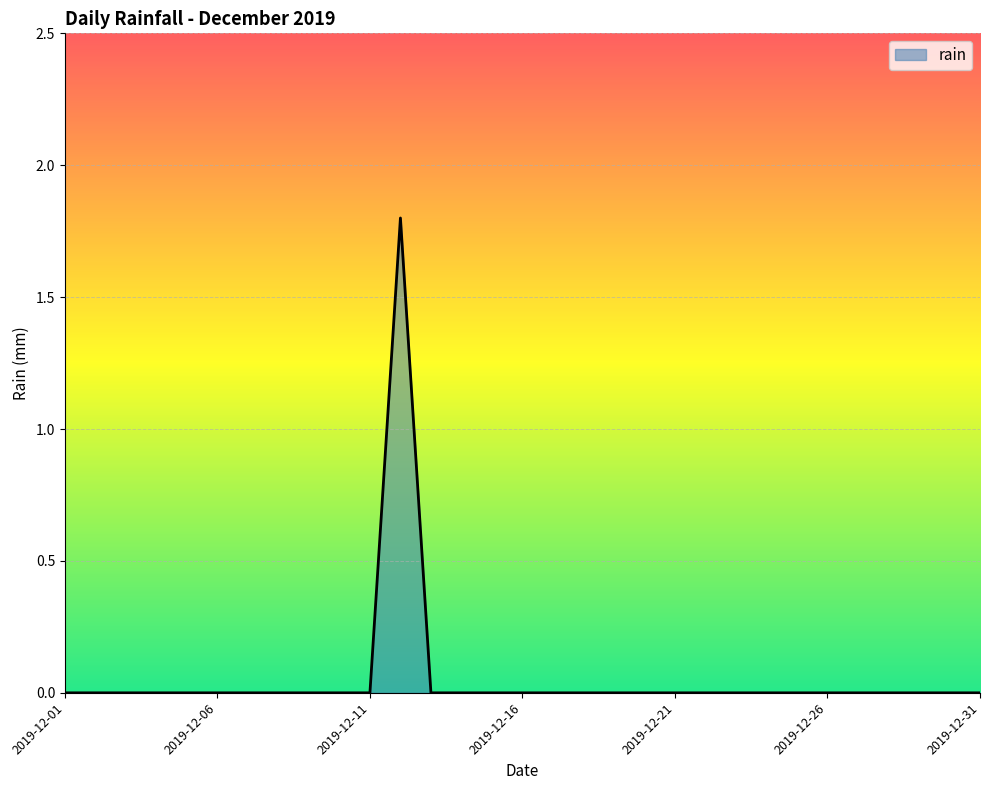

What is the greatest value displayed?

1.8